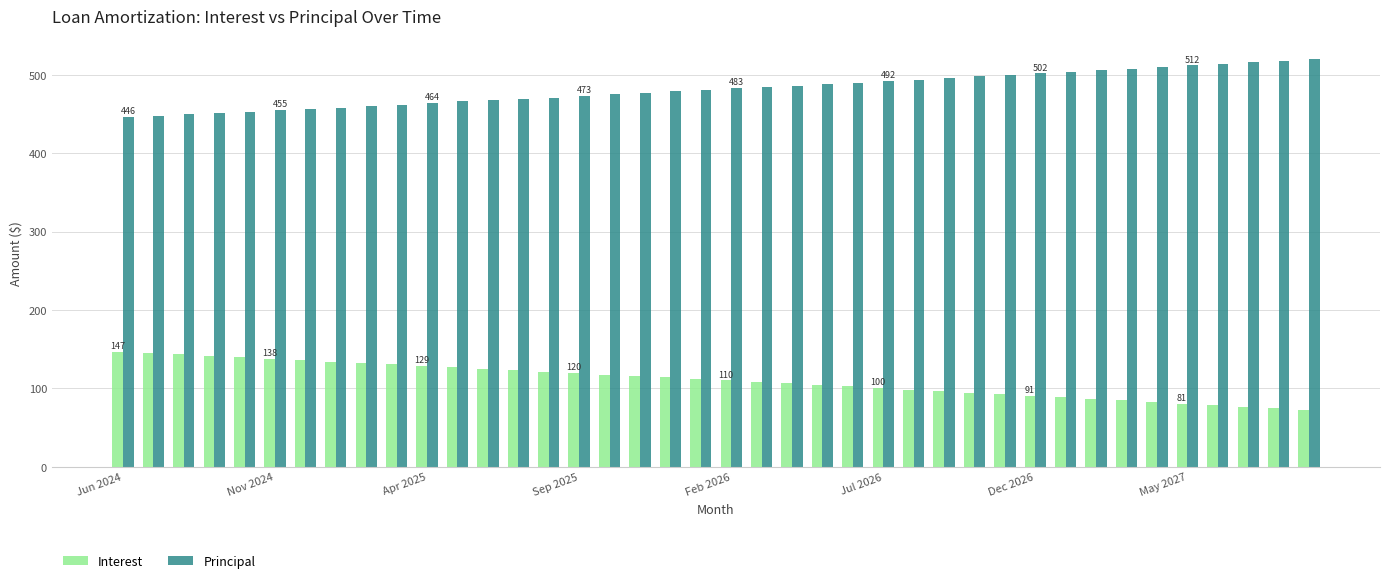

At how many categories does at least one series exceed 342?

40